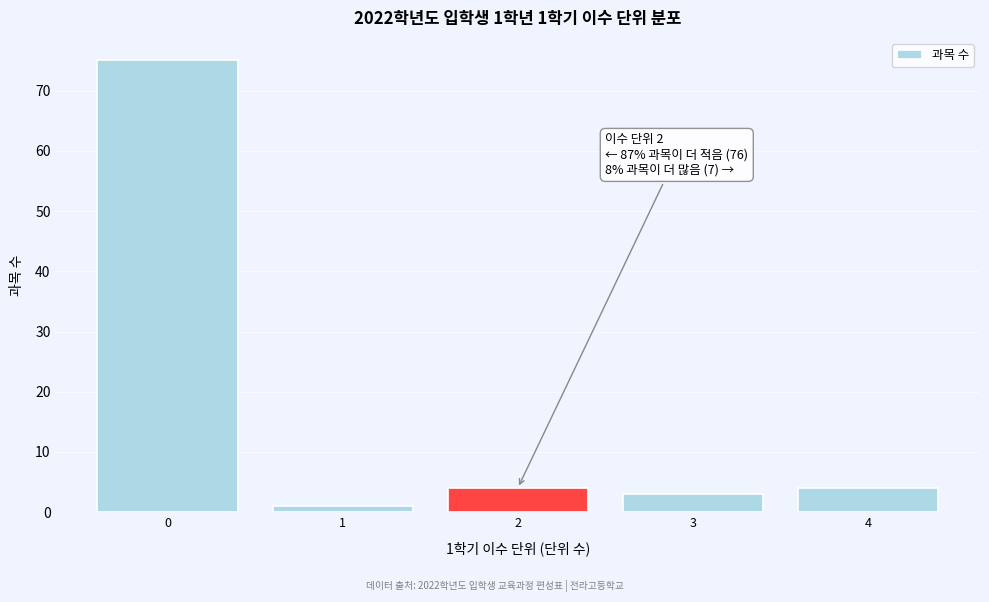

Reading left to right, extract all data points from this chart.

75	1	4	3	4